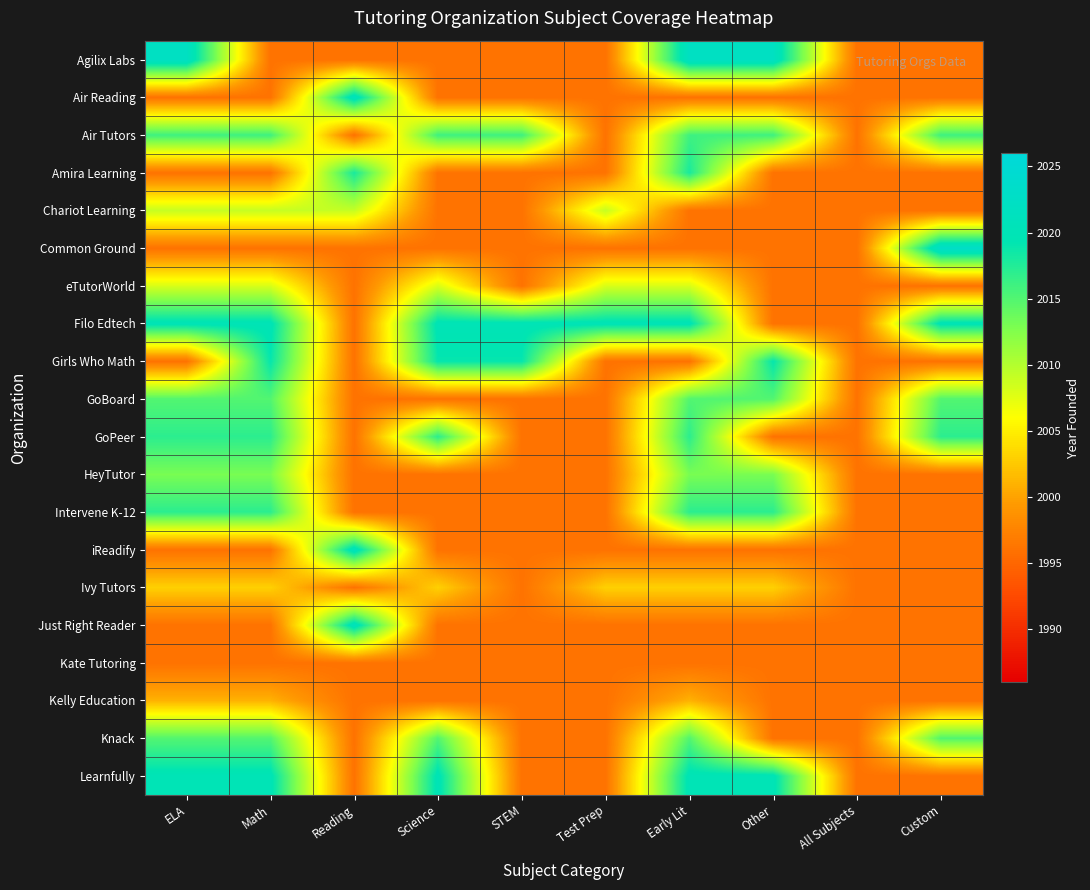

Reading right to left, transcribe all the data shown in this chart.

Agilix Labs: Custom=1996	All Subjects=1996	Other=2022	Early Lit=2022	Test Prep=1996	STEM=1996	Science=1996	Reading=1996	Math=1996	ELA=2022
Air Reading: Custom=1996	All Subjects=1996	Other=1996	Early Lit=1996	Test Prep=1996	STEM=1996	Science=1996	Reading=2021	Math=1996	ELA=1996
Air Tutors: Custom=2016	All Subjects=1996	Other=2016	Early Lit=2016	Test Prep=1996	STEM=2016	Science=2016	Reading=1996	Math=2016	ELA=2016
Amira Learning: Custom=1996	All Subjects=1996	Other=1996	Early Lit=2018	Test Prep=1996	STEM=1996	Science=1996	Reading=2018	Math=1996	ELA=1996
Chariot Learning: Custom=1996	All Subjects=1996	Other=1996	Early Lit=1996	Test Prep=2009	STEM=1996	Science=1996	Reading=2009	Math=2009	ELA=2009
Common Ground: Custom=2023	All Subjects=1996	Other=1996	Early Lit=1996	Test Prep=1996	STEM=1996	Science=1996	Reading=1996	Math=1996	ELA=1996
eTutorWorld: Custom=1996	All Subjects=1996	Other=1996	Early Lit=2008	Test Prep=2008	STEM=1996	Science=2008	Reading=1996	Math=2008	ELA=2008
Filo Edtech: Custom=2020	All Subjects=1996	Other=1996	Early Lit=2020	Test Prep=2020	STEM=2020	Science=2020	Reading=1996	Math=2020	ELA=2020
Girls Who Math: Custom=1996	All Subjects=1996	Other=2019	Early Lit=1996	Test Prep=1996	STEM=2019	Science=2019	Reading=1996	Math=2019	ELA=1996
GoBoard: Custom=2015	All Subjects=1996	Other=2015	Early Lit=2015	Test Prep=1996	STEM=1996	Science=1996	Reading=1996	Math=2015	ELA=2015
GoPeer: Custom=2017	All Subjects=1996	Other=1996	Early Lit=2017	Test Prep=1996	STEM=1996	Science=2017	Reading=1996	Math=2017	ELA=2017
HeyTutor: Custom=1996	All Subjects=1996	Other=2013	Early Lit=2013	Test Prep=1996	STEM=1996	Science=1996	Reading=1996	Math=2013	ELA=2013
Intervene K-12: Custom=1996	All Subjects=1996	Other=2017	Early Lit=2017	Test Prep=1996	STEM=1996	Science=1996	Reading=1996	Math=2017	ELA=2017
iReadify: Custom=1996	All Subjects=1996	Other=1996	Early Lit=1996	Test Prep=1996	STEM=1996	Science=1996	Reading=2021	Math=1996	ELA=1996
Ivy Tutors: Custom=1996	All Subjects=1996	Other=2003	Early Lit=2003	Test Prep=2003	STEM=1996	Science=2003	Reading=1996	Math=2003	ELA=2003
Just Right Reader: Custom=1996	All Subjects=1996	Other=1996	Early Lit=1996	Test Prep=1996	STEM=1996	Science=1996	Reading=2021	Math=1996	ELA=1996
Kate Tutoring: Custom=1996	All Subjects=1996	Other=1996	Early Lit=1996	Test Prep=1996	STEM=1996	Science=1996	Reading=1996	Math=1996	ELA=1996
Kelly Education: Custom=1996	All Subjects=1996	Other=1996	Early Lit=2001	Test Prep=1996	STEM=1996	Science=1996	Reading=1996	Math=2001	ELA=2001
Knack: Custom=2015	All Subjects=1996	Other=1996	Early Lit=2015	Test Prep=1996	STEM=1996	Science=2015	Reading=1996	Math=2015	ELA=2015
Learnfully: Custom=1996	All Subjects=1996	Other=2020	Early Lit=2020	Test Prep=1996	STEM=1996	Science=2020	Reading=1996	Math=2020	ELA=2020